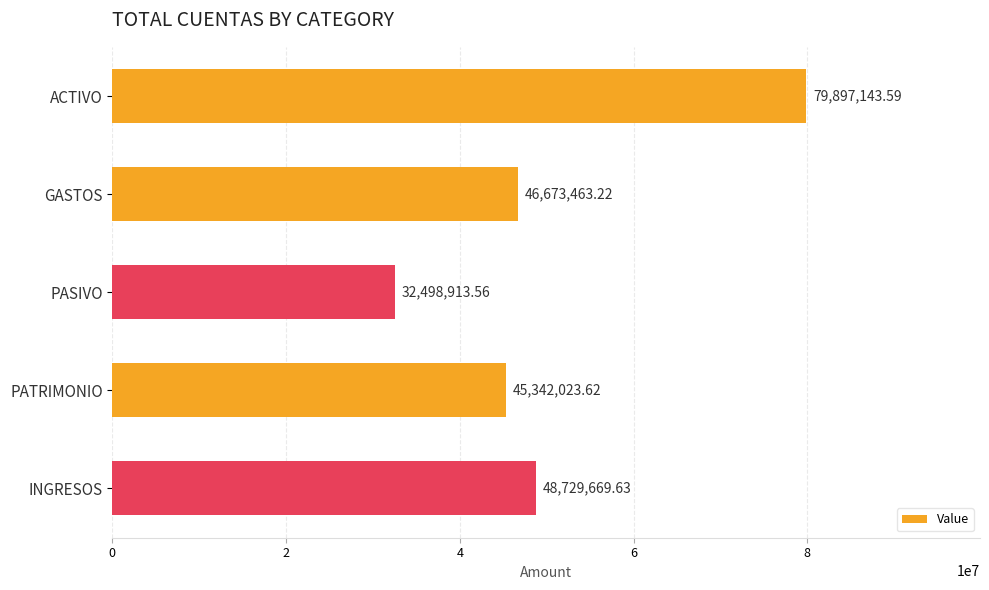

Rank the categories by value from highest to lowest.

ACTIVO, INGRESOS, GASTOS, PATRIMONIO, PASIVO